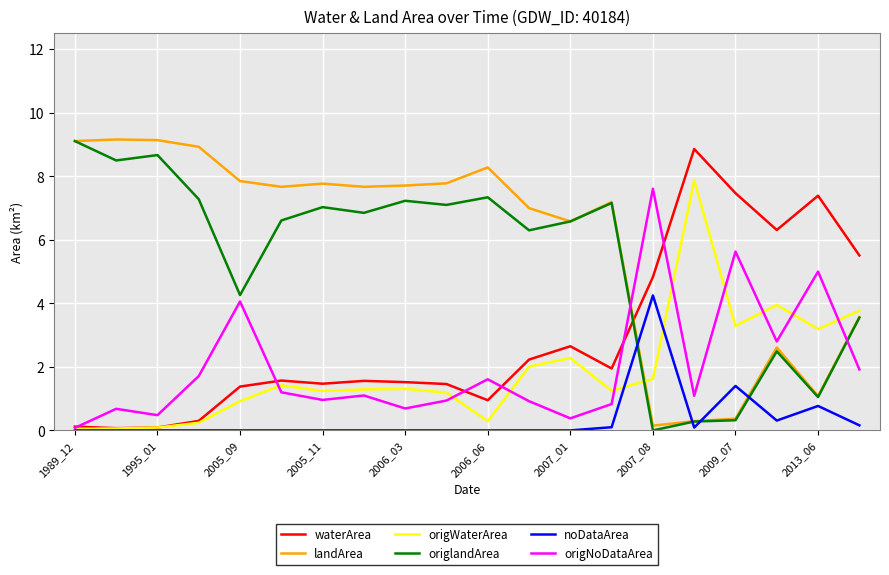

Which series has the largest total across all categories?

landArea